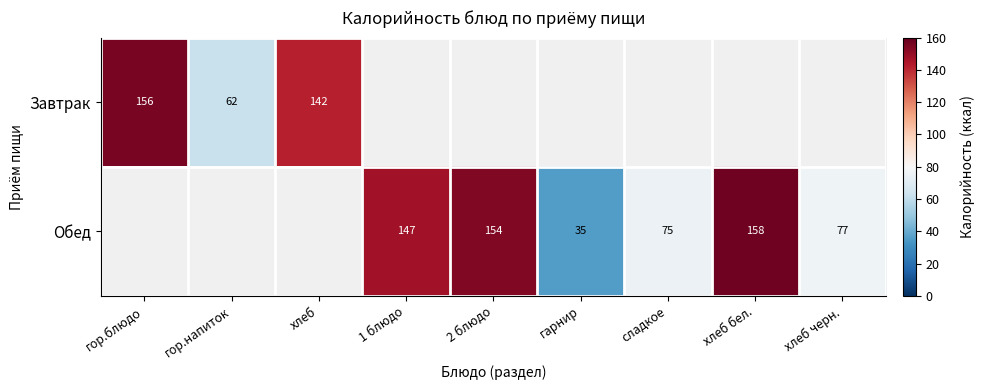

The value of Завтрак at гор.напиток is 62. True or false?

True